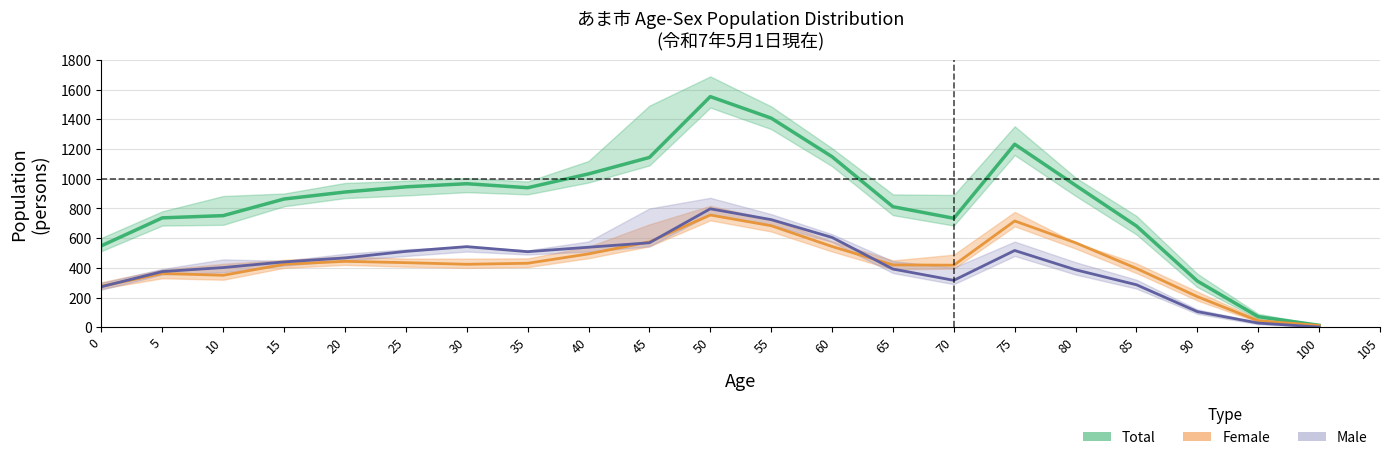

Rank the categories by Male value from highest to lowest.

50, 55, 60, 45, 30, 40, 75, 25, 35, 20, 15, 10, 65, 80, 5, 70, 85, 0, 90, 95, 100